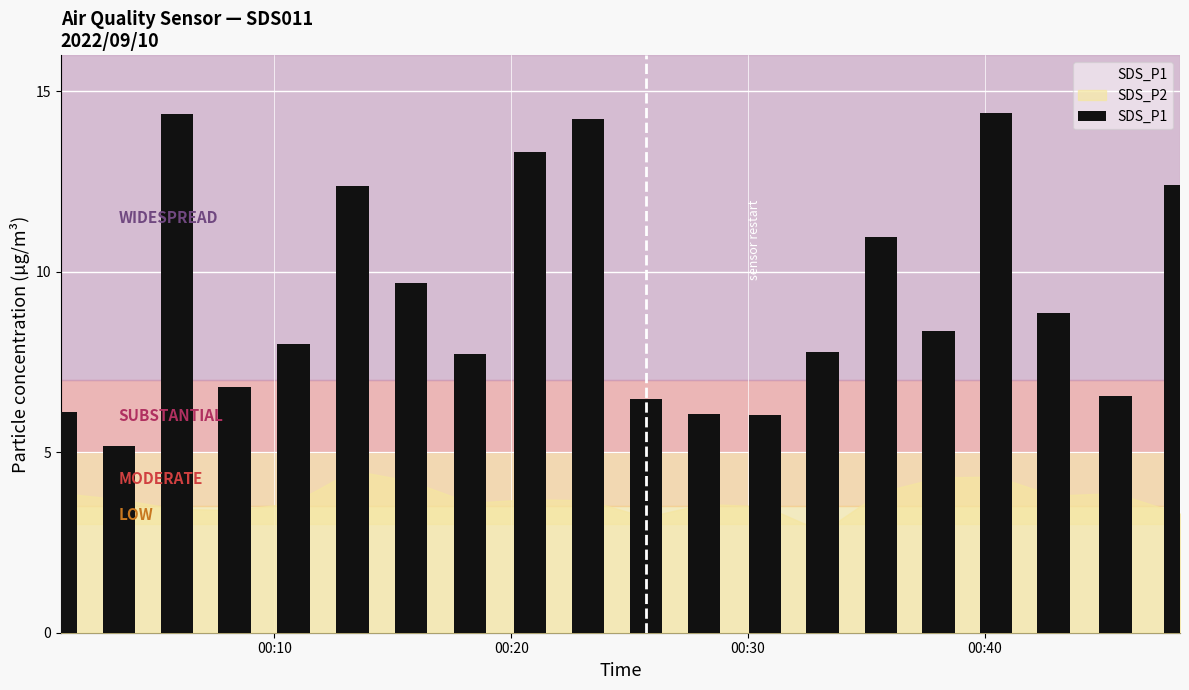

What is the value of the 18th bar from the left?

8.9